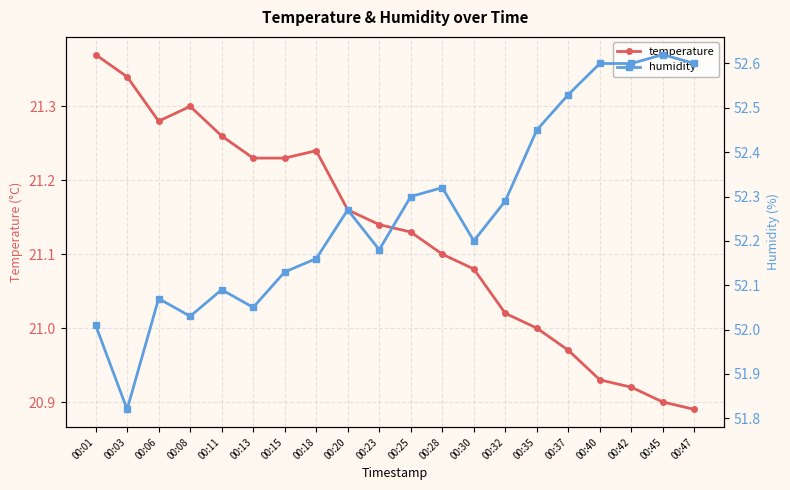

Where is the first local maximum for temperature?

00:08